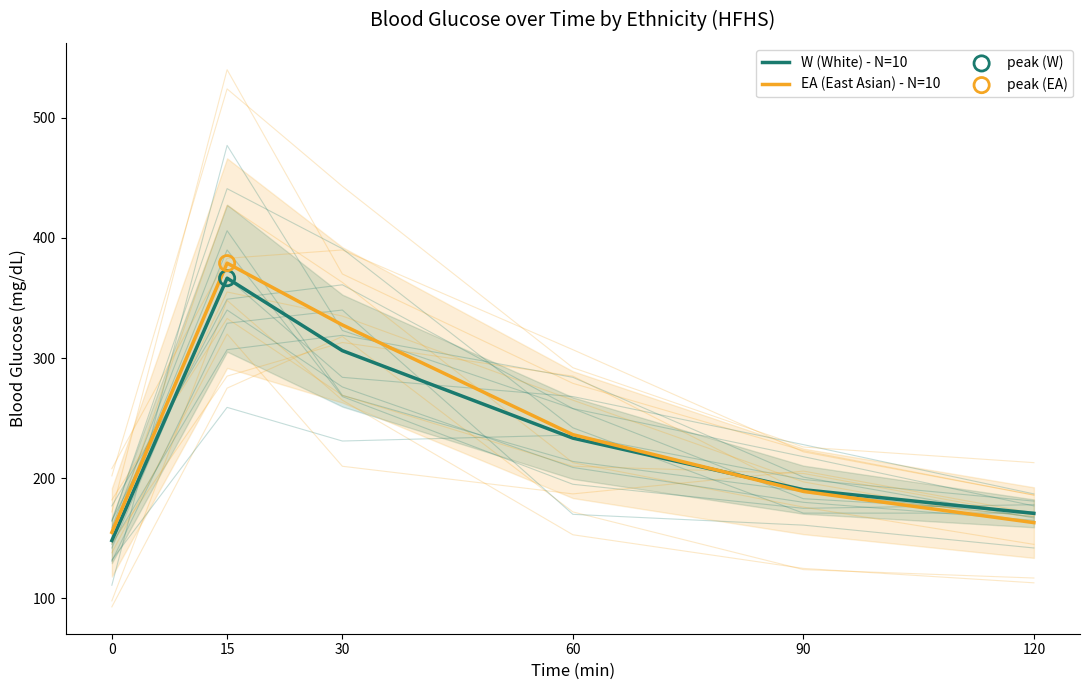

Which series has the largest total across all categories?

EA (East Asian) - N=10